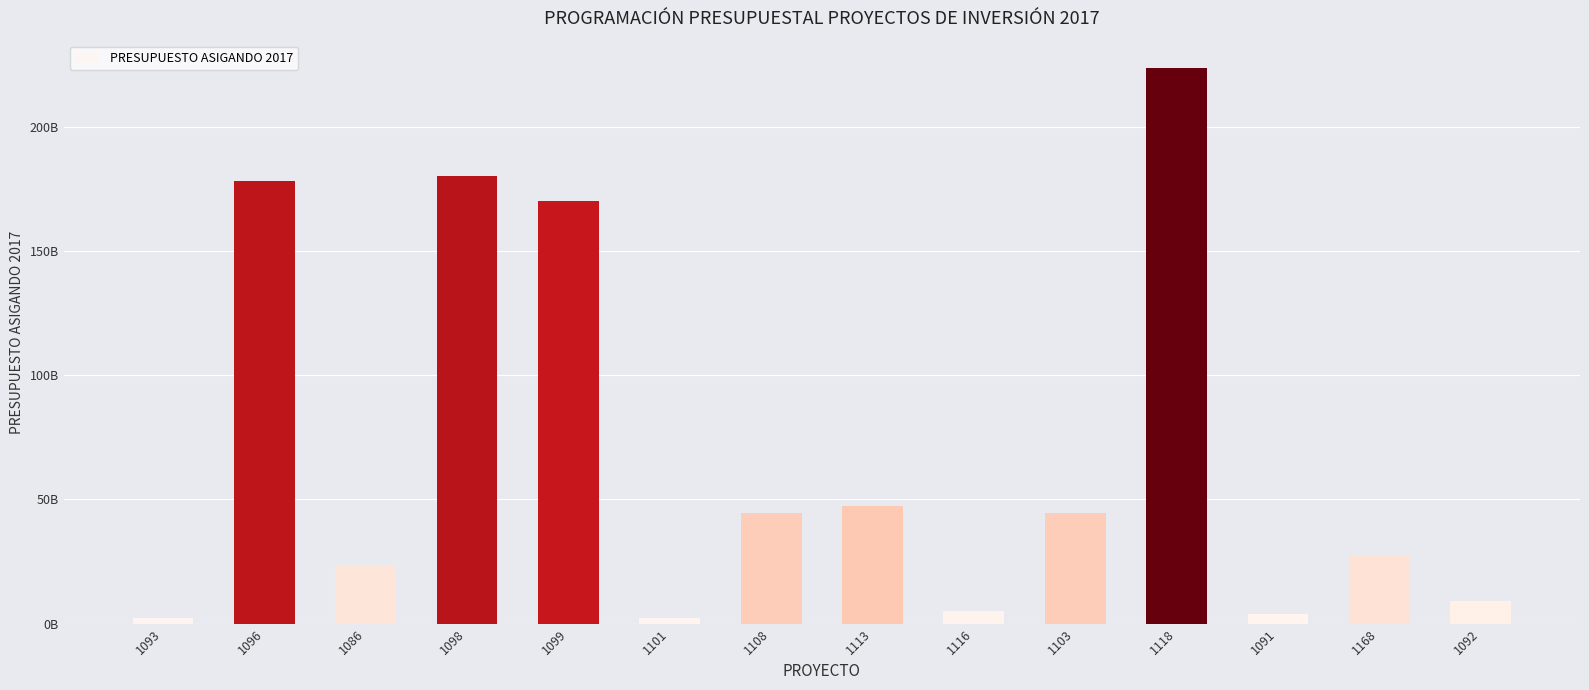

What position from the left is 1096?

2